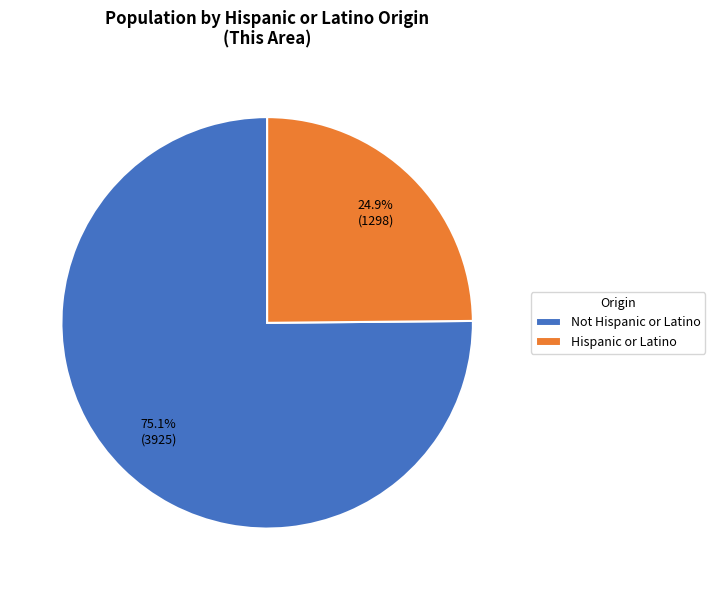

True or false: Hispanic or Latino accounts for 25% of the total.

True